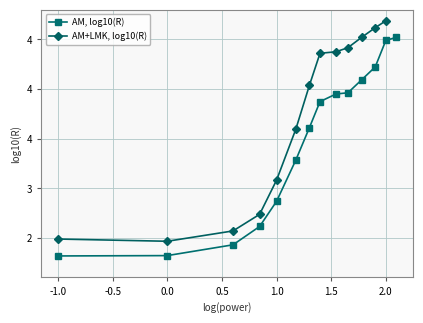

What is the minimum value shown in the chart?

-1.0